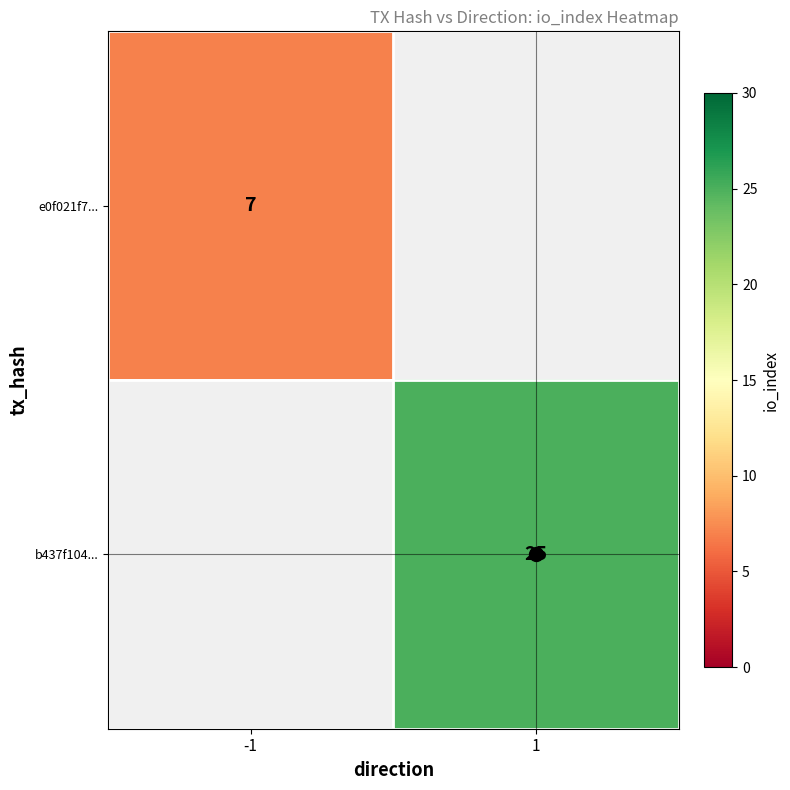

The e0f021f7... series shows 7 at -1. True or false?

True